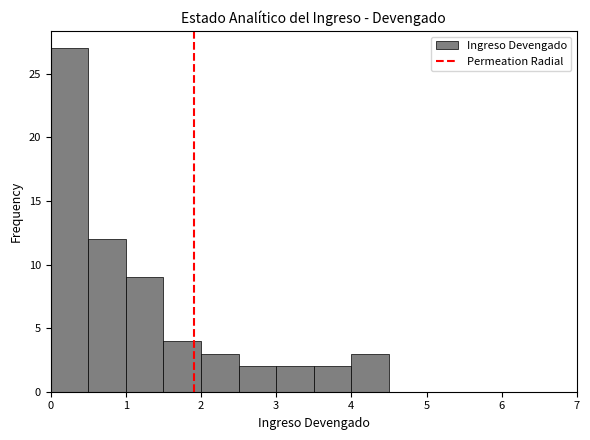

Reading left to right, list every bar in this chart as the range it spans on the x-axis followed by its height. The values are not printed on the chart, so give them approximately, as read against the axis.

0.0 to 0.5: 27
0.5 to 1.0: 12
1.0 to 1.5: 9
1.5 to 2.0: 4
2.0 to 2.5: 3
2.5 to 3.0: 2
3.0 to 3.5: 2
3.5 to 4.0: 2
4.0 to 4.5: 3
4.5 to 5.0: 0
5.0 to 5.5: 0
5.5 to 6.0: 0
6.0 to 6.5: 0
6.5 to 7.0: 0